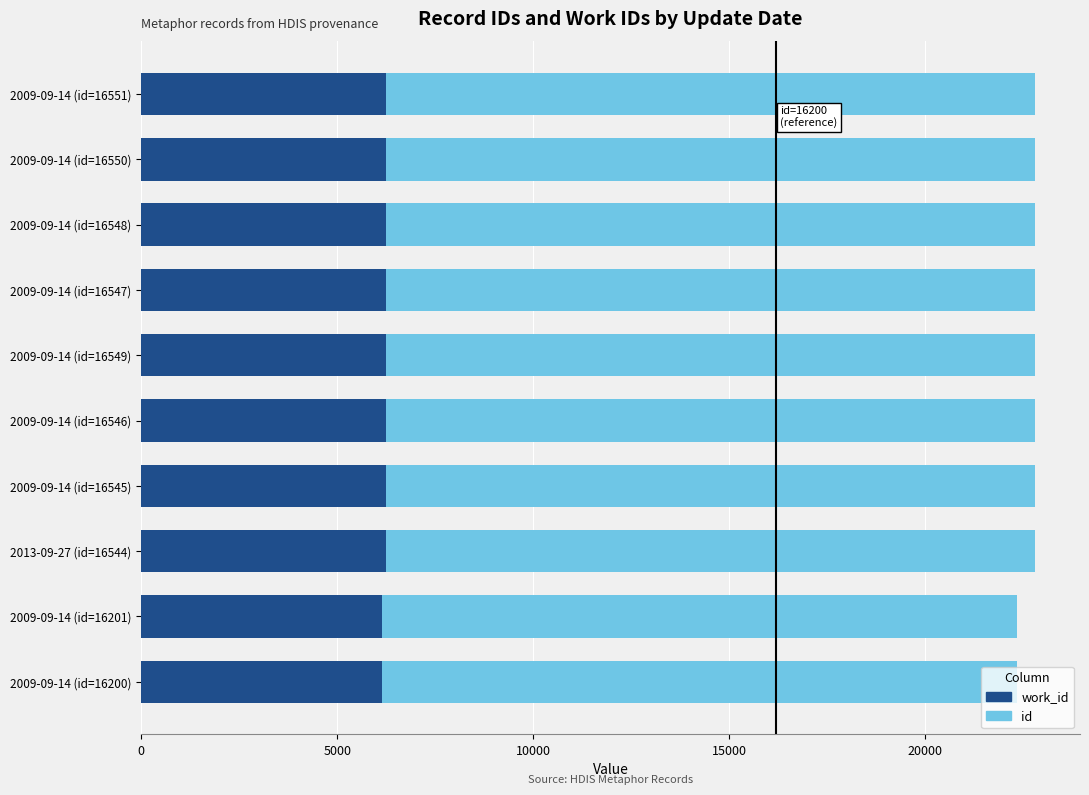

Count the number of categories in the chart.

10